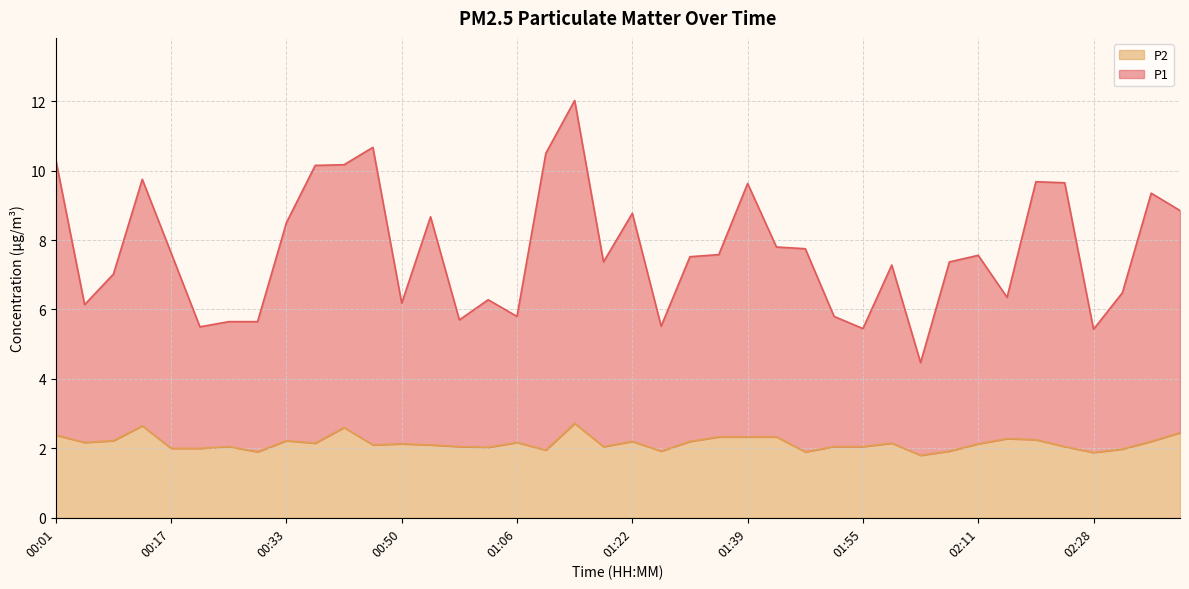

Reading right to left, what are all the values shown in this chart?

P1: 02:40=8.9	02:36=9.4	02:32=6.5	02:28=5.4	02:23=9.6	02:19=9.7	02:15=6.3	02:11=7.6	02:07=7.4	02:03=4.5	01:59=7.3	01:55=5.4	01:51=5.8	01:47=7.8	01:43=7.8	01:39=9.6	01:35=7.6	01:31=7.5	01:27=5.5	01:22=8.8	01:18=7.4	01:14=12.0	01:10=10.5	01:06=5.8	01:02=6.3	00:58=5.7	00:54=8.7	00:50=6.2	00:45=10.7	00:41=10.2	00:37=10.2	00:33=8.5	00:29=5.7	00:25=5.7	00:21=5.5	00:17=7.6	00:13=9.8	00:09=7.0	00:05=6.1	00:01=10.3
P2: 02:40=2.5	02:36=2.2	02:32=2.0	02:28=1.9	02:23=2.0	02:19=2.2	02:15=2.3	02:11=2.1	02:07=1.9	02:03=1.8	01:59=2.1	01:55=2.0	01:51=2.0	01:47=1.9	01:43=2.3	01:39=2.3	01:35=2.3	01:31=2.2	01:27=1.9	01:22=2.2	01:18=2.0	01:14=2.7	01:10=1.9	01:06=2.2	01:02=2.0	00:58=2.0	00:54=2.1	00:50=2.1	00:45=2.1	00:41=2.6	00:37=2.1	00:33=2.2	00:29=1.9	00:25=2.0	00:21=2.0	00:17=2.0	00:13=2.6	00:09=2.2	00:05=2.2	00:01=2.4